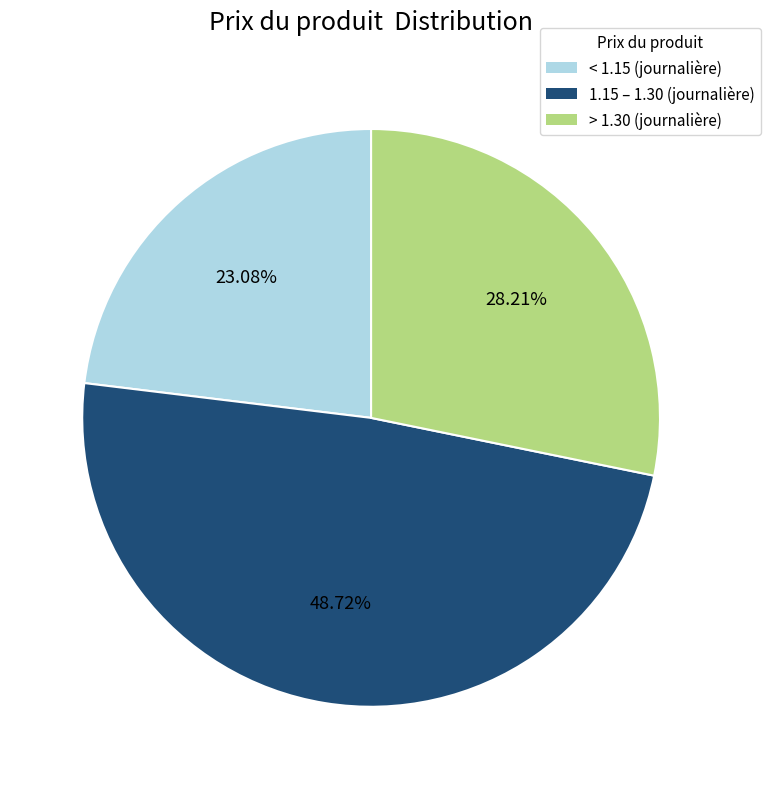

To the nearest percent, what is the average slice percentage?

33%